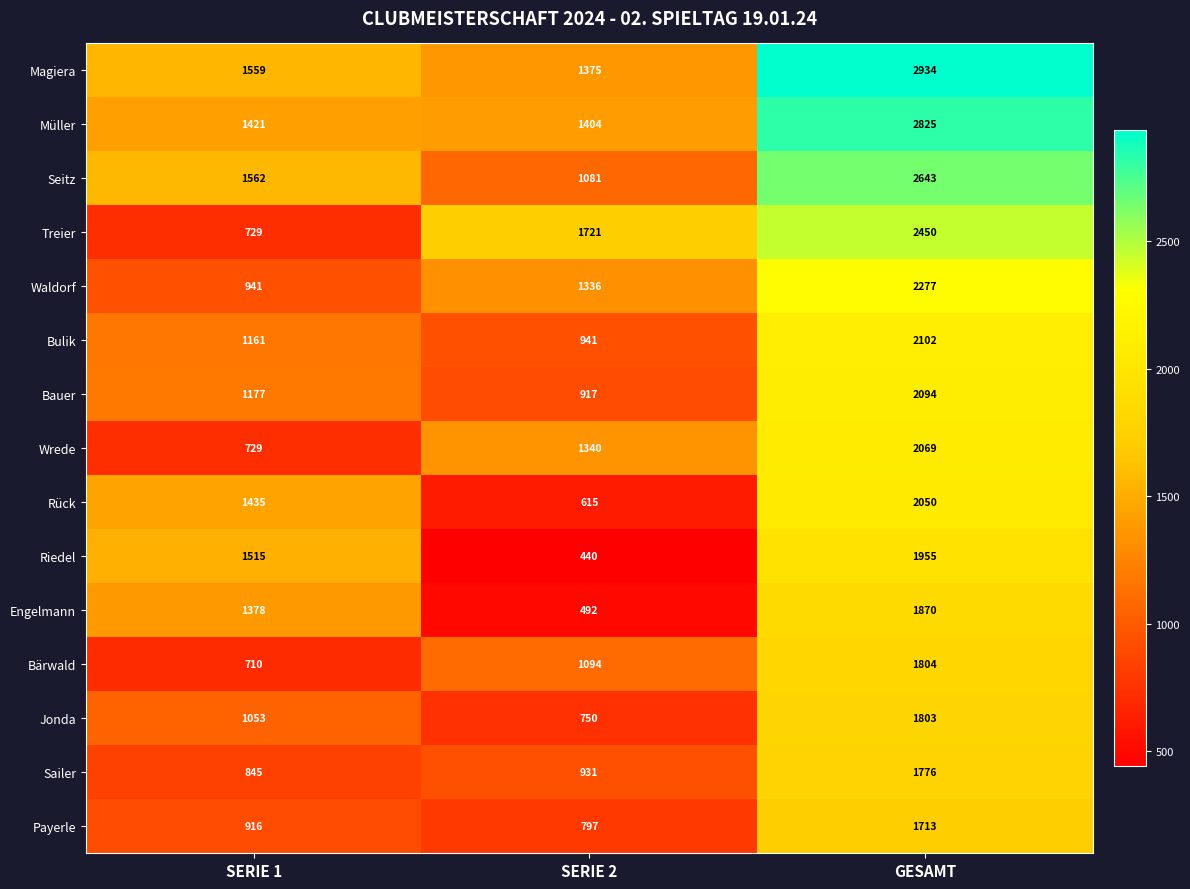

What is the sum of all Bärwald values?

3608